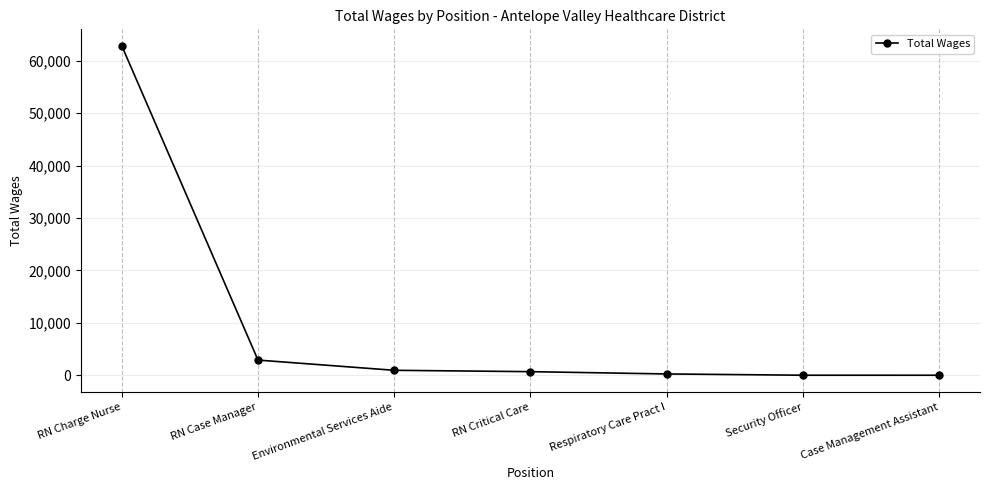

What is the sum of all values?

67648